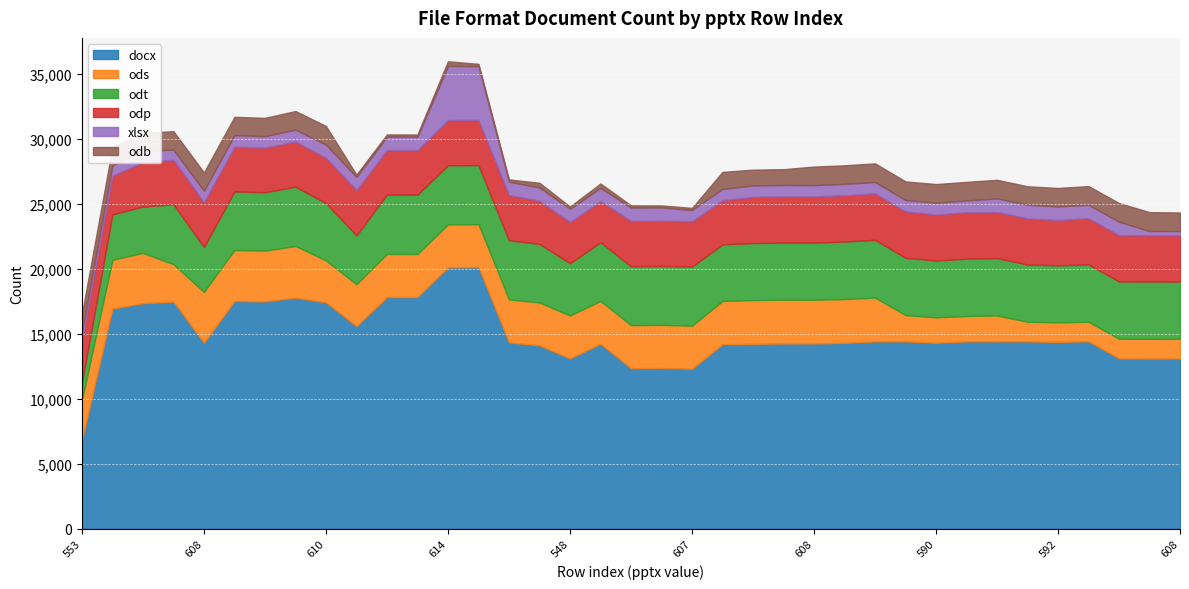

Where is docx nearest to the value 13470?

548